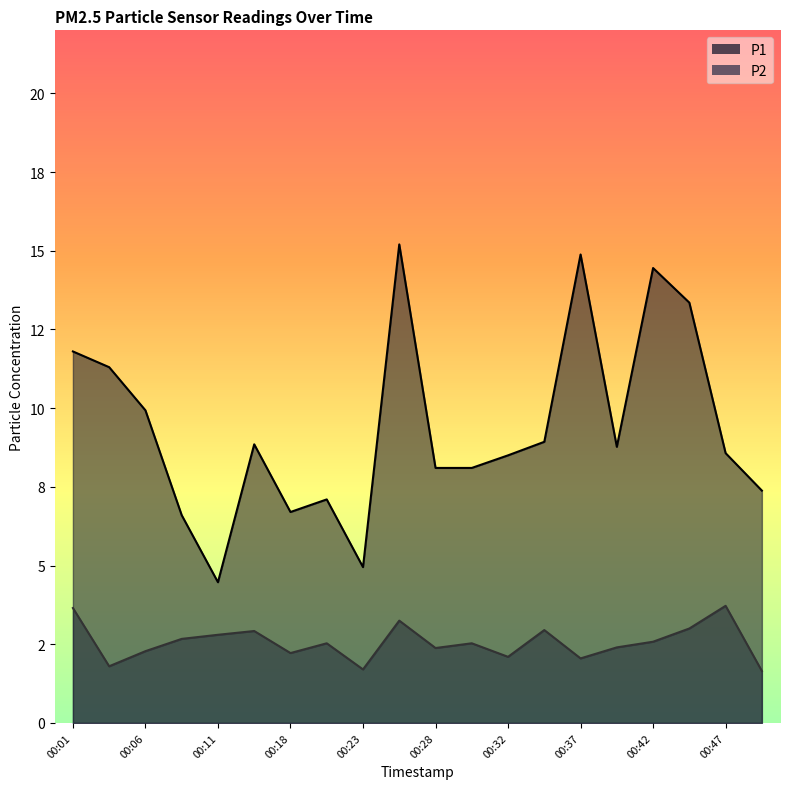

True or false: P1 has a value of 4.5 at 00:11.

True